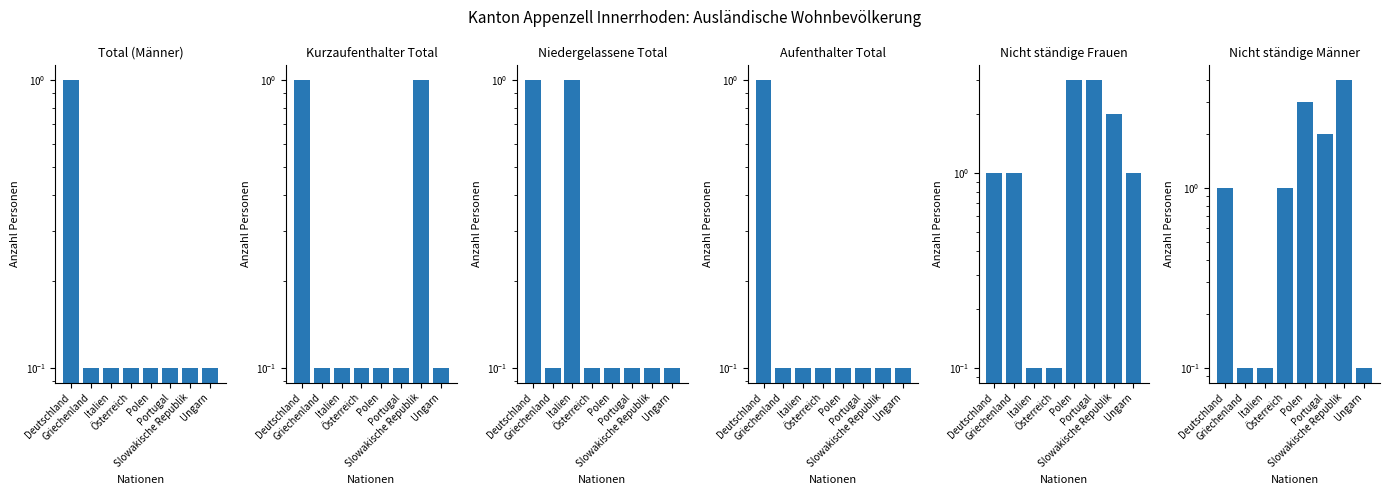

What is the average value of the Niedergelassene Total series?

0.3